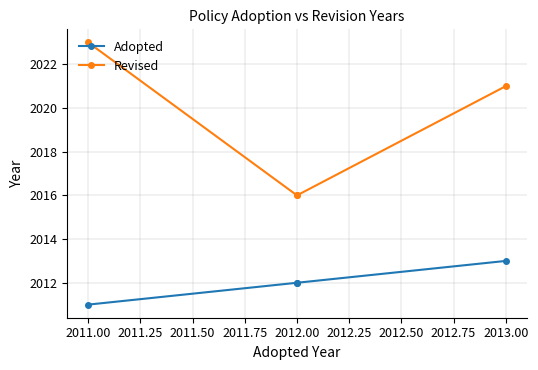

What is the spread (max minus min) of values at 2011.00?

12